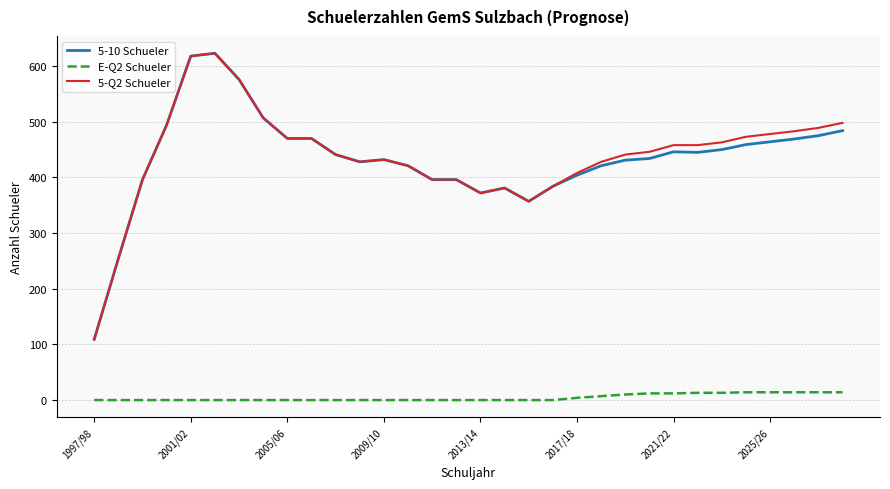

How many values in the 5-10 Schueler series are below 441?

16